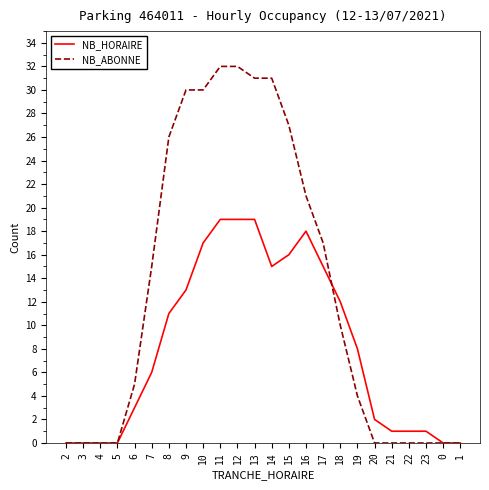

Is the value of NB_ABONNE at 2 greater than the value of NB_HORAIRE at 16?

No